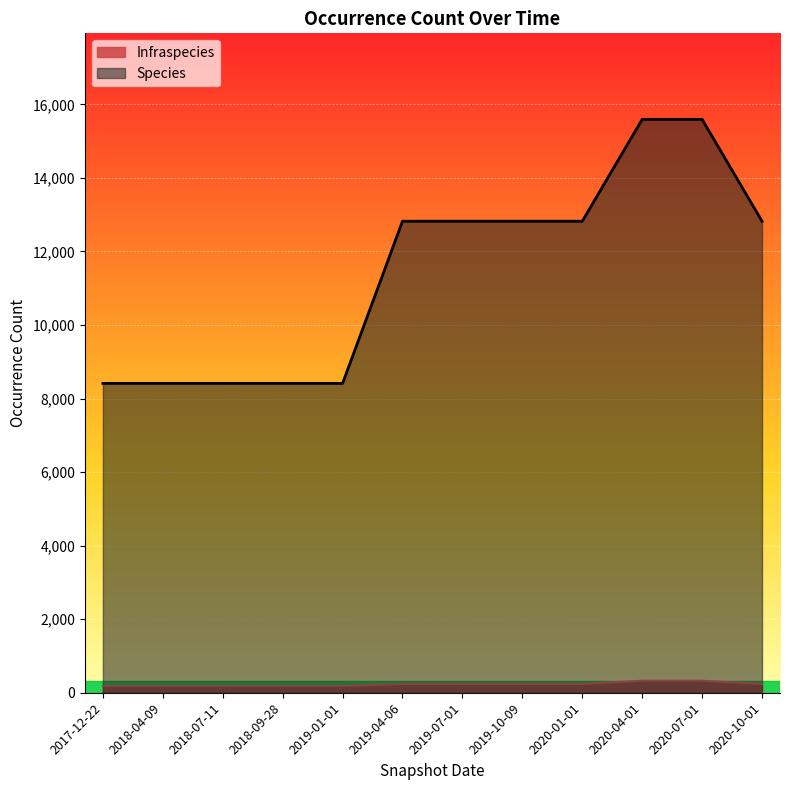

Which series changed the most between 2017-12-22 and 2019-01-01?

Species